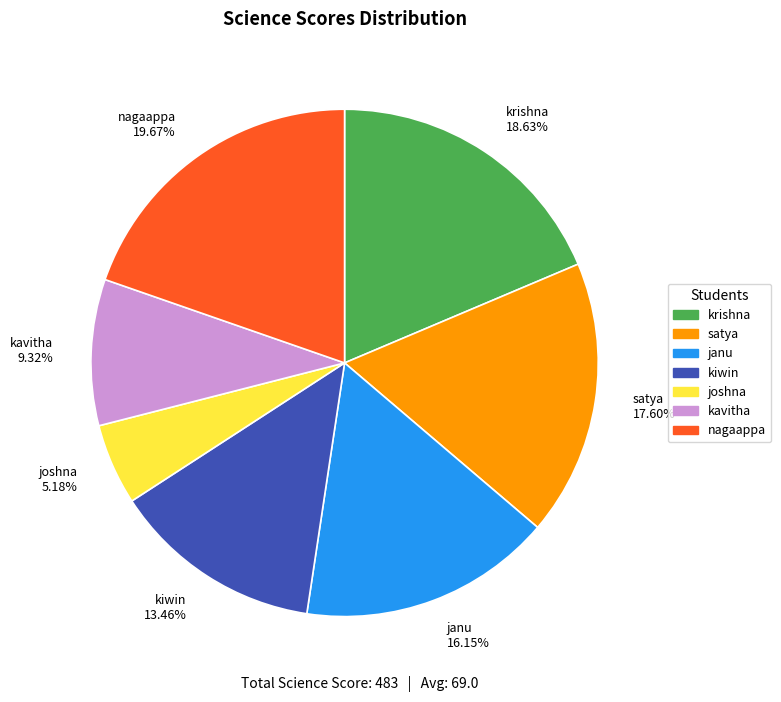

Rank the categories by value from highest to lowest.

nagaappa, krishna, satya, janu, kiwin, kavitha, joshna